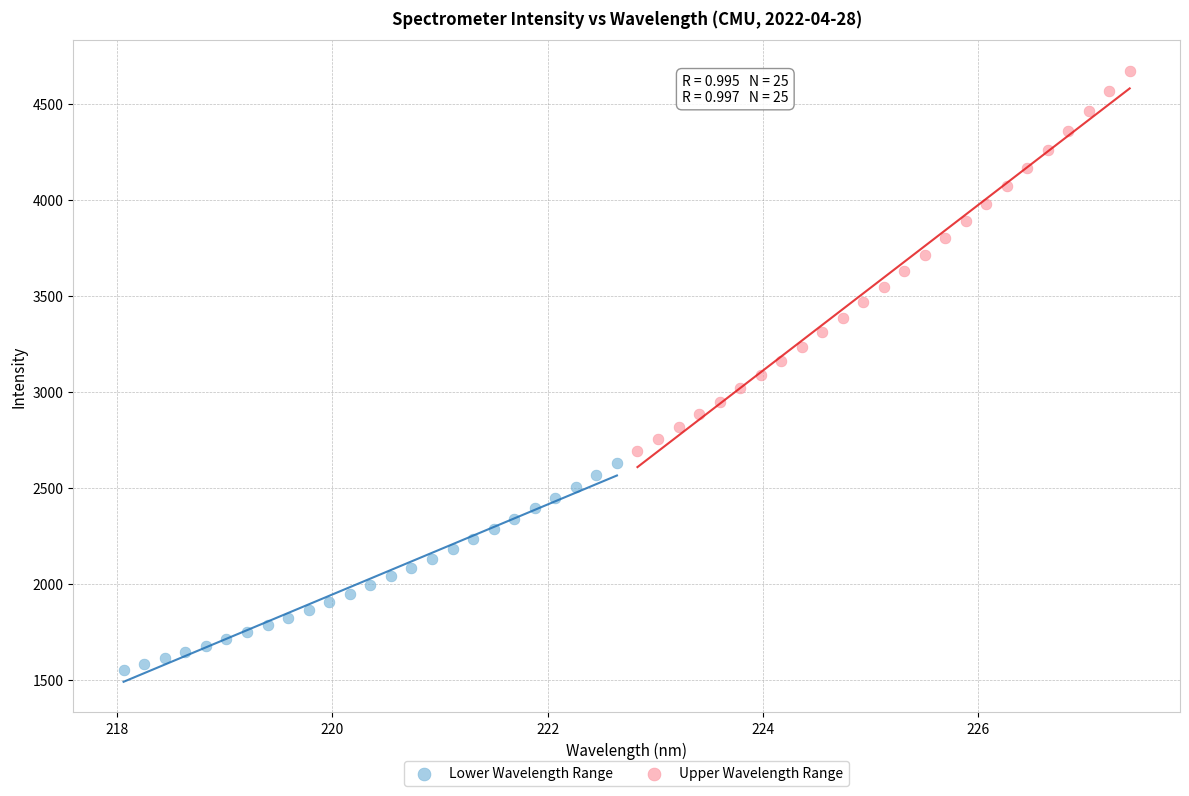

What are all the series names shown in the legend?

Lower Wavelength Range, Upper Wavelength Range